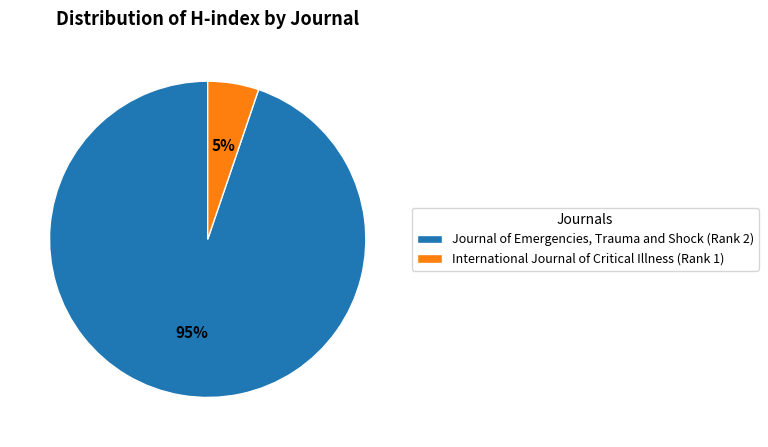

What is the smallest slice in the pie chart?

International Journal of Critical Illness (Rank 1)